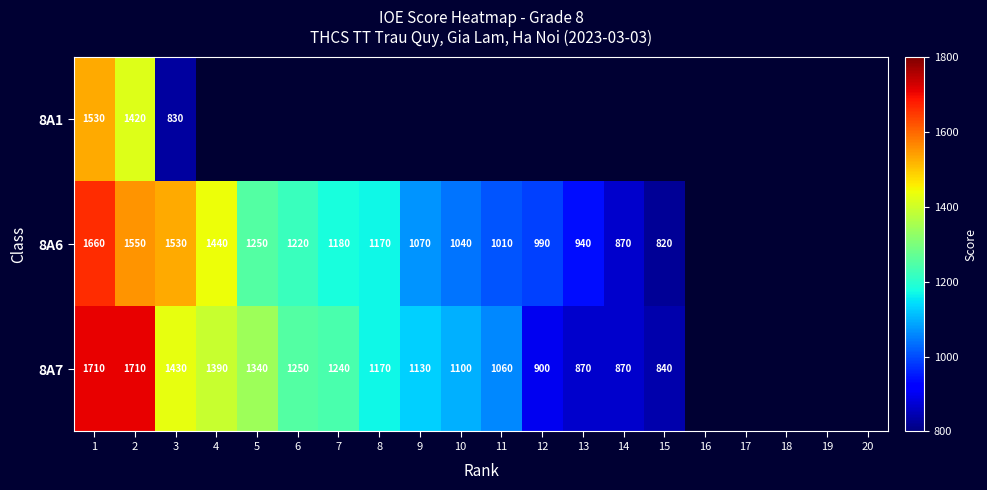

What is the difference between the highest and lowest values at 2?

290